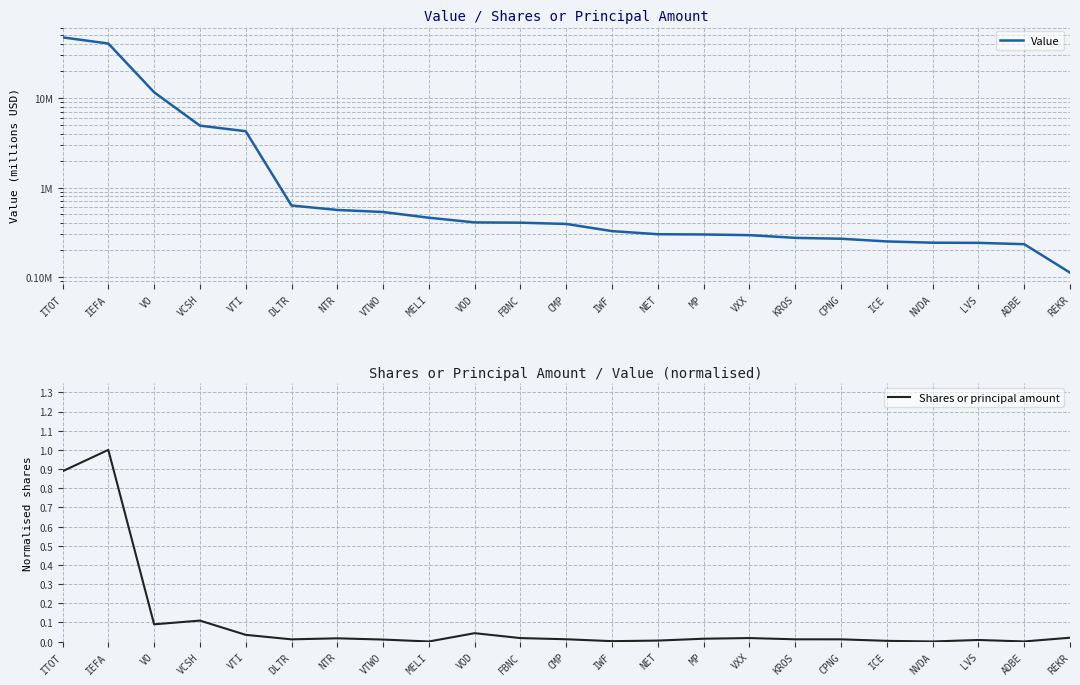

Reading left to right, transcribe all the data shown in this chart.

Value: 47.7	40.7	11.6	4.9	4.3	0.6	0.6	0.5	0.5	0.4	0.4	0.4	0.3	0.3	0.3	0.3	0.3	0.3	0.2	0.2	0.2	0.2	0.1
Shares or principal amount: 0.9	1.0	0.1	0.1	0.0	0.0	0.0	0.0	0.0	0.0	0.0	0.0	0.0	0.0	0.0	0.0	0.0	0.0	0.0	0.0	0.0	0.0	0.0